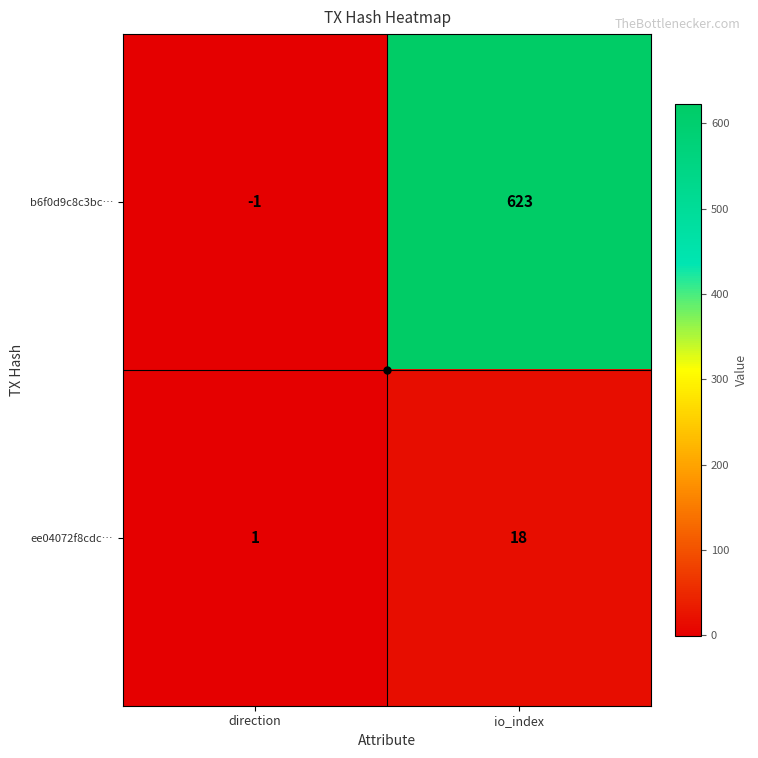

What is the total value across all series at io_index?

641